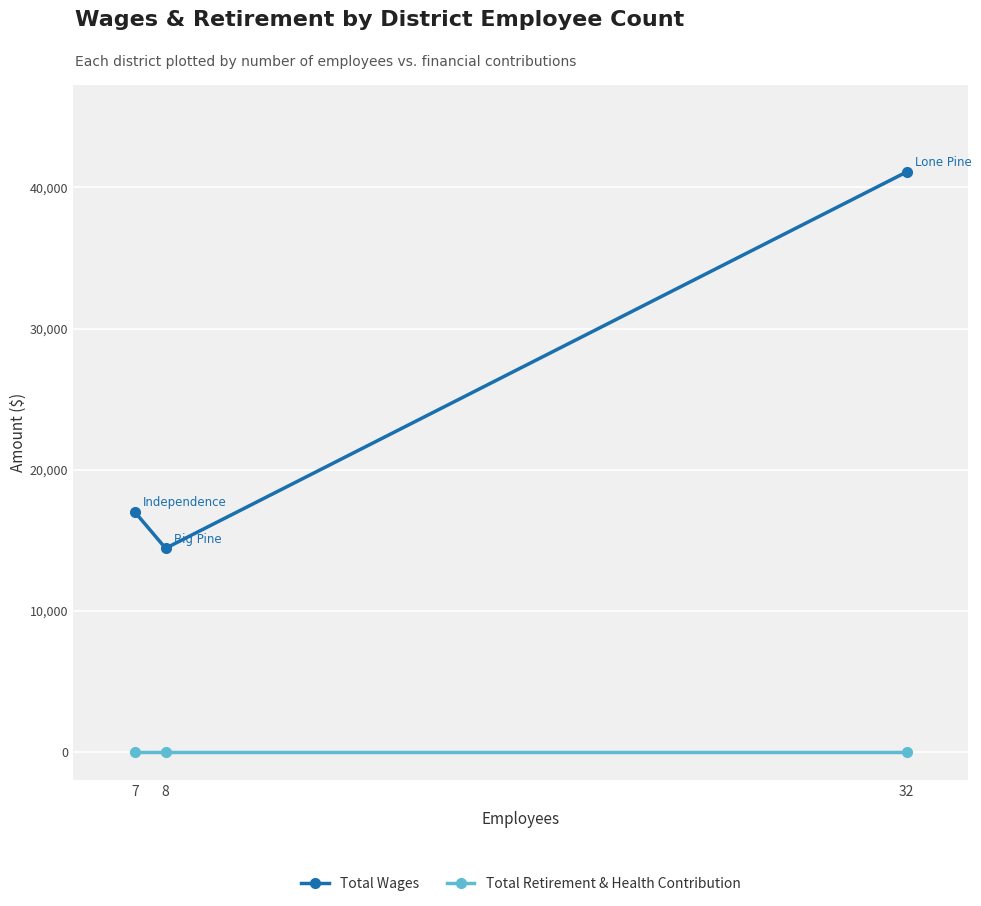

How many data points in Total Wages are less than 17025?

1